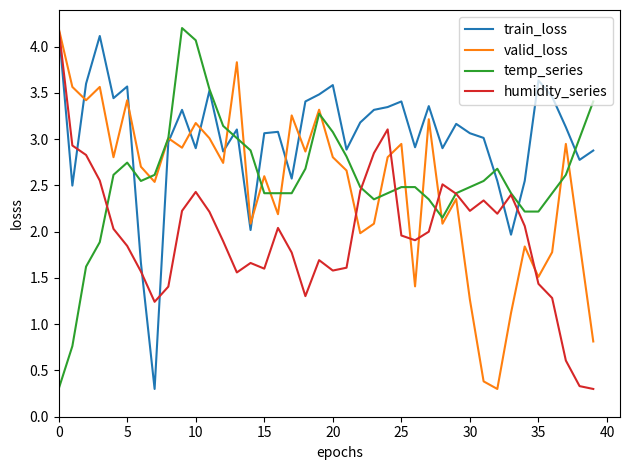

What is the minimum value for train_loss?

0.3